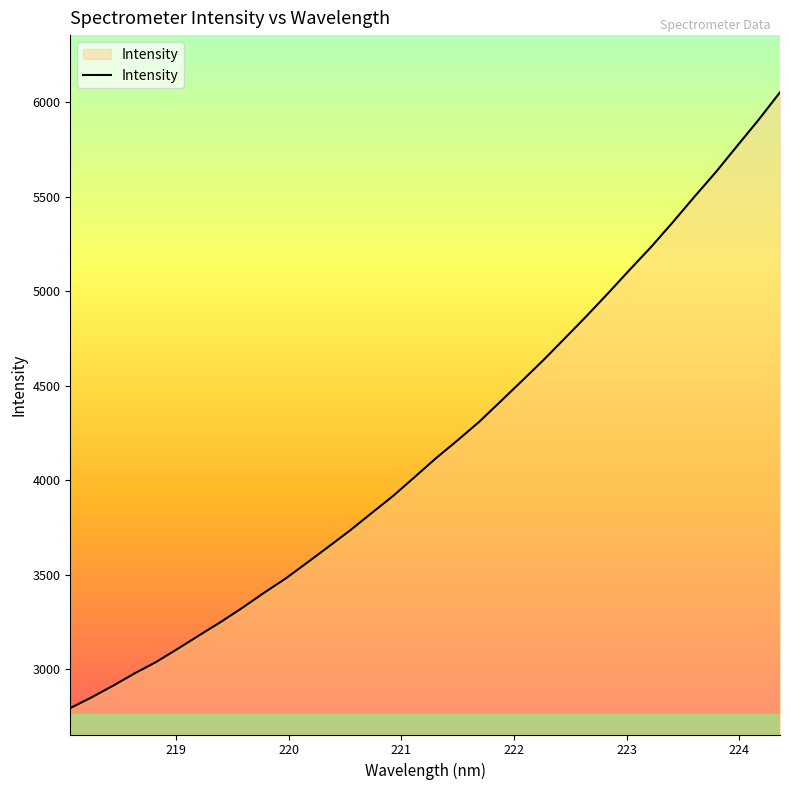

What is the minimum value shown in the chart?

2794.6